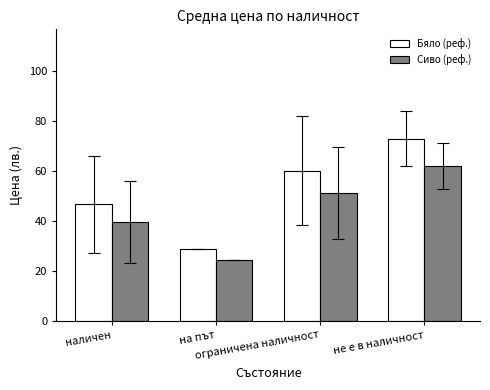

How many data points in Бяло (реф.) are above 60?

2